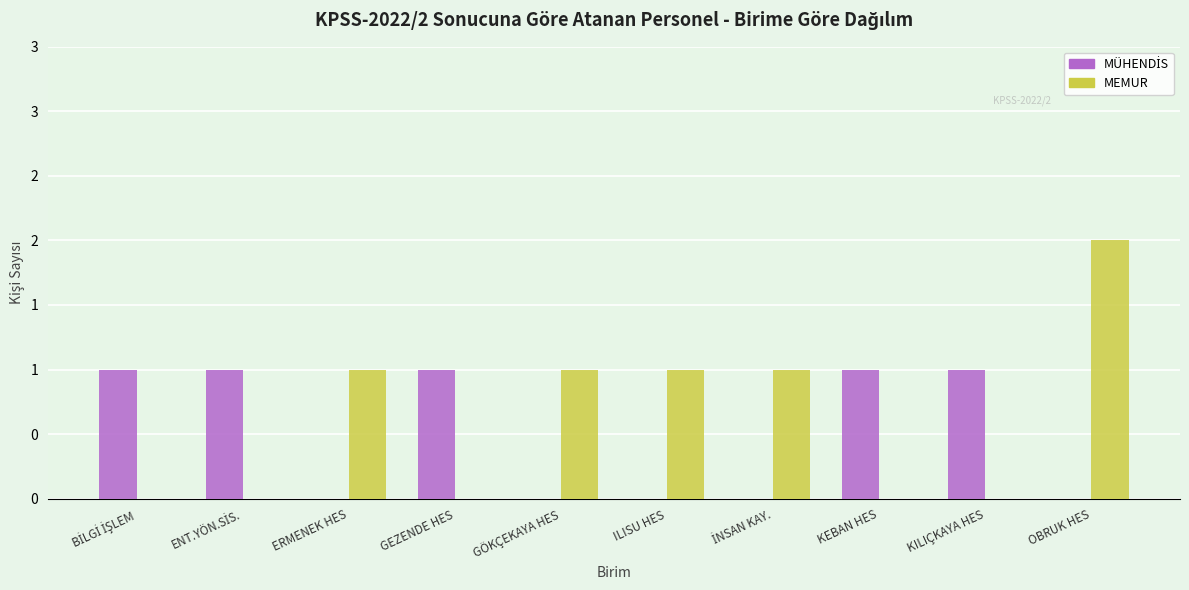

Does the chart contain stacked bars?

No